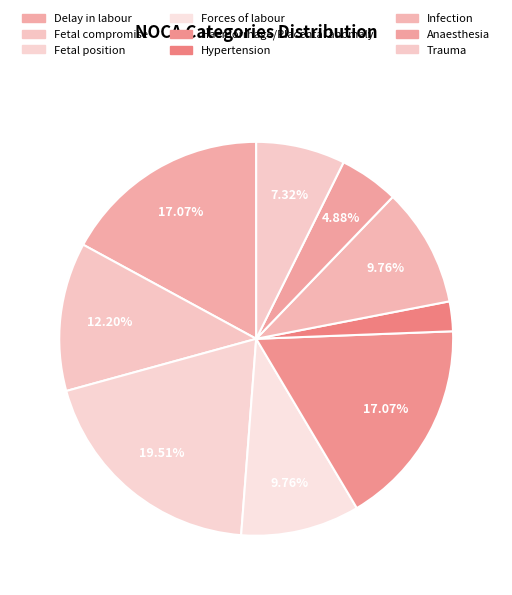

Count the number of slices in the pie.

9